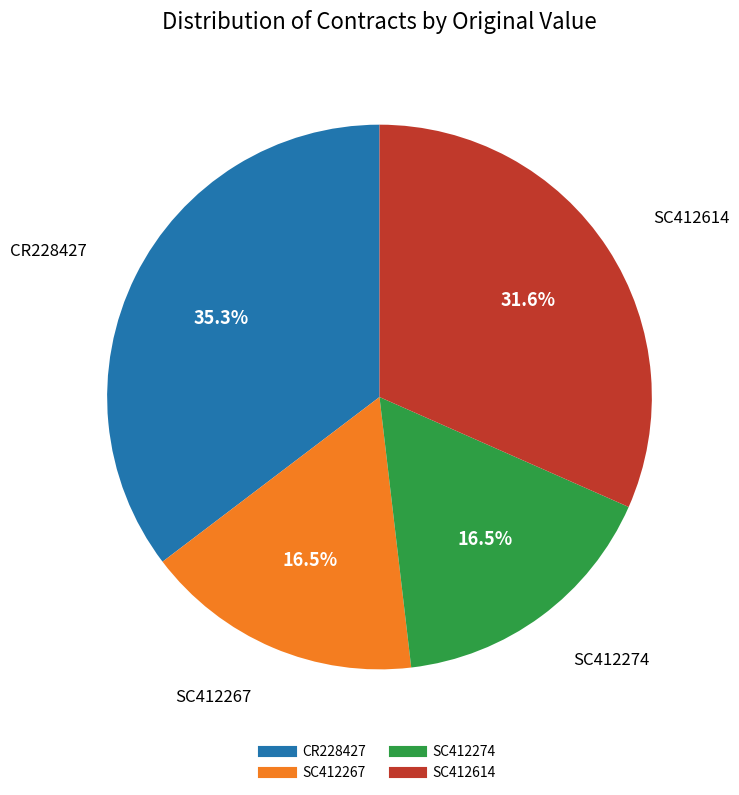

Which slice is the largest?

CR228427